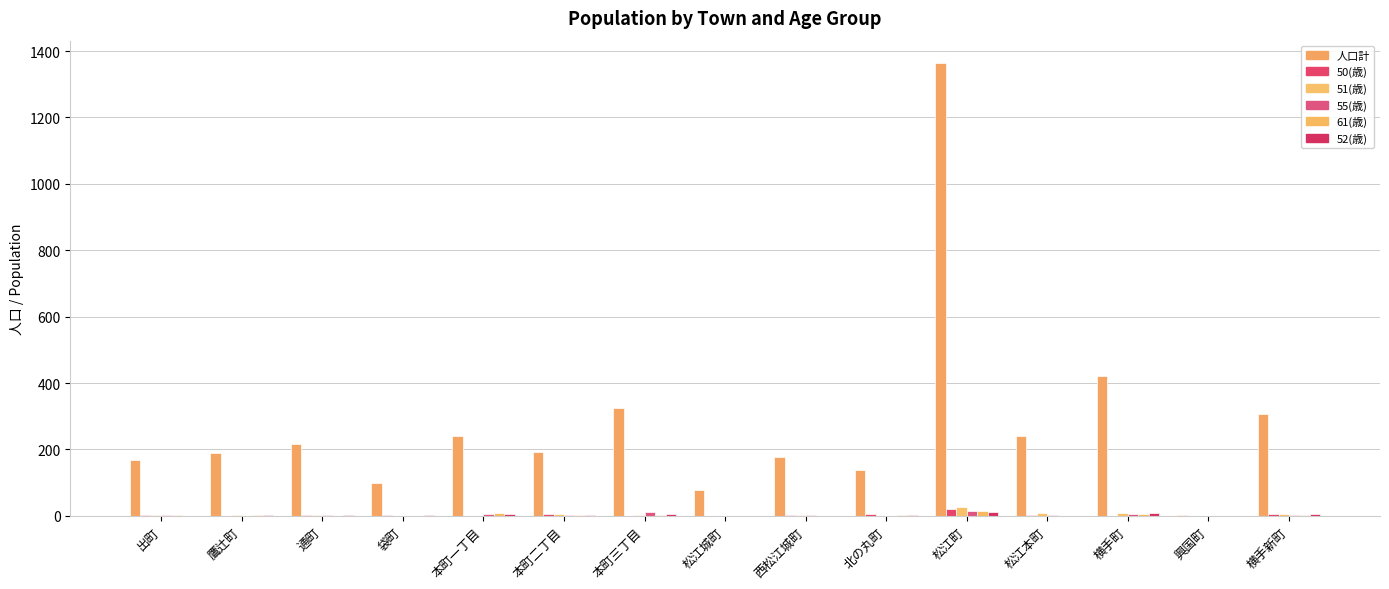

What is the total value across all series at 本町三丁目?

348